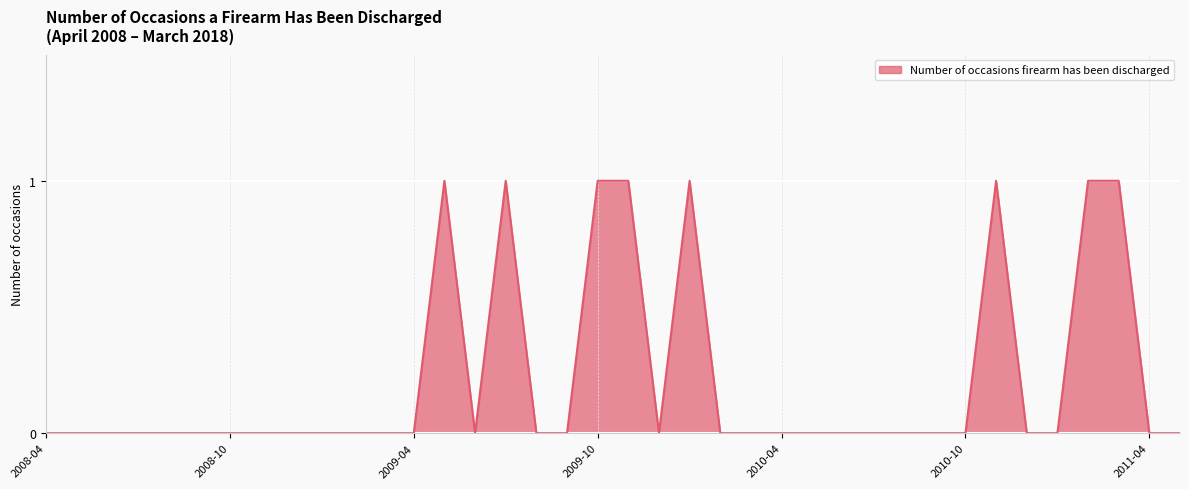

Does the chart have visible grid lines?

Yes